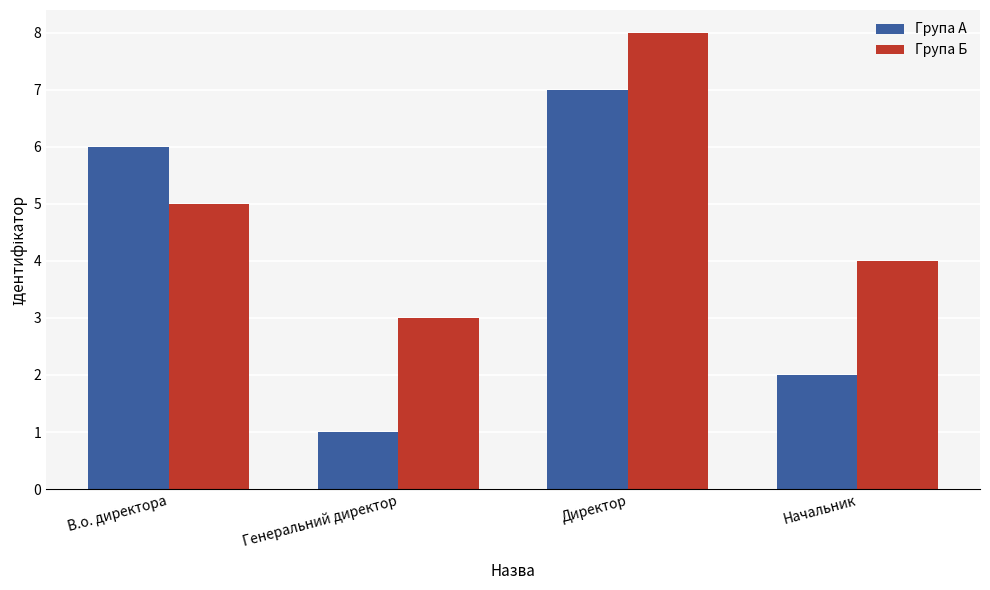

Reading right to left, list all the values displayed in this chart.

Група А: 2	7	1	6
Група Б: 4	8	3	5